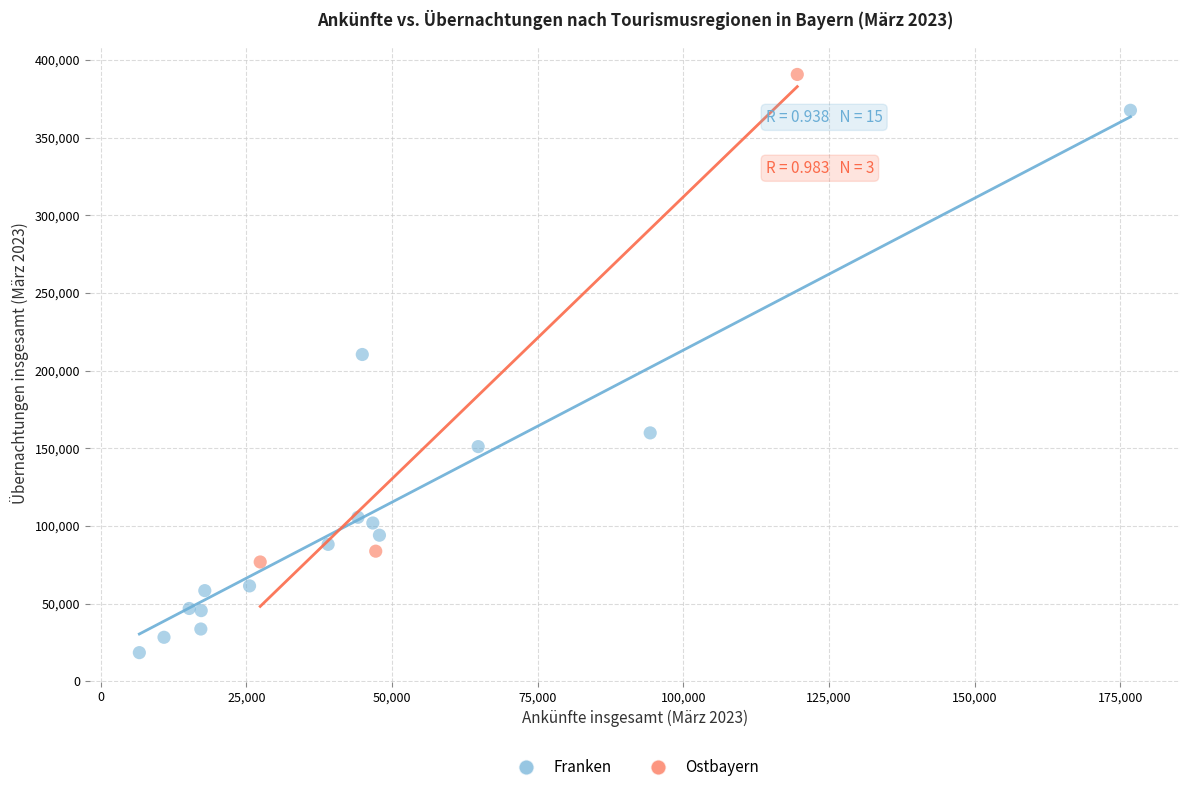

What are all the series names shown in the legend?

Franken, Ostbayern